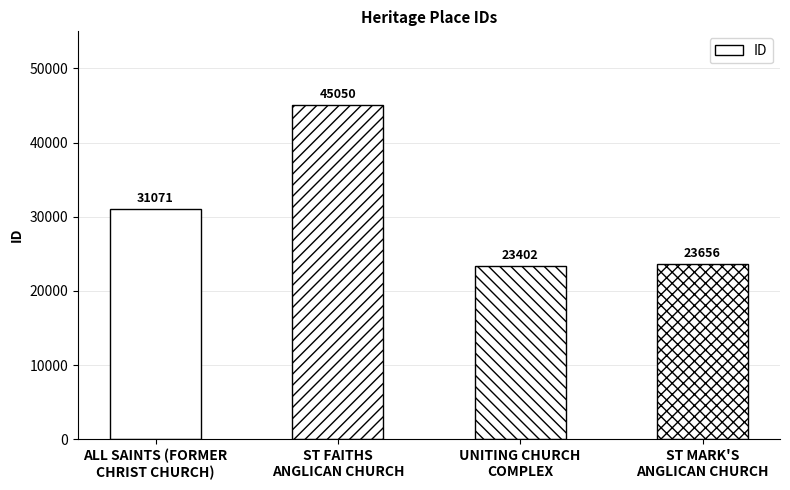

What value does the data have at UNITING CHURCH
COMPLEX?

23402